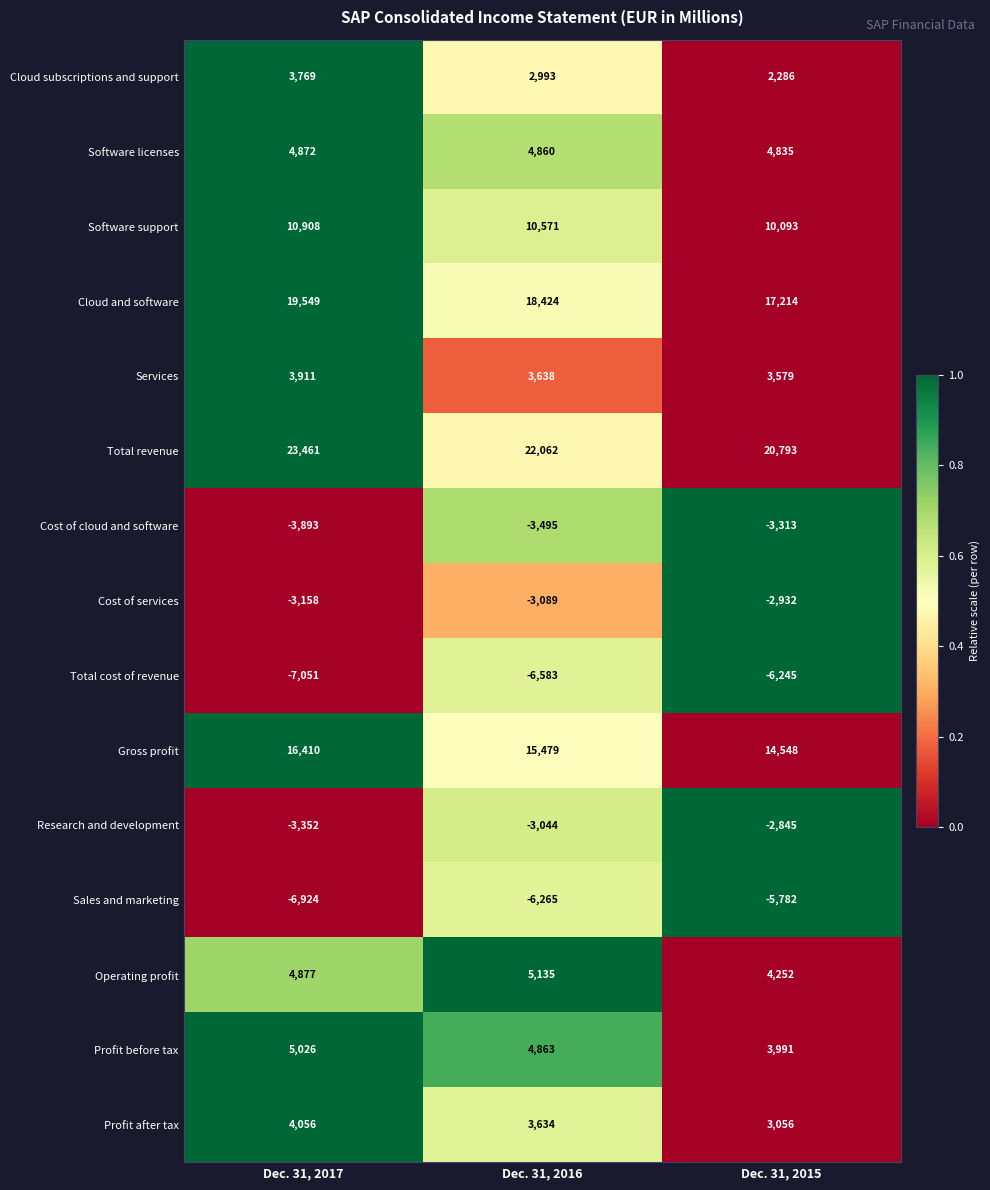

Count the number of data series in this chart.

15